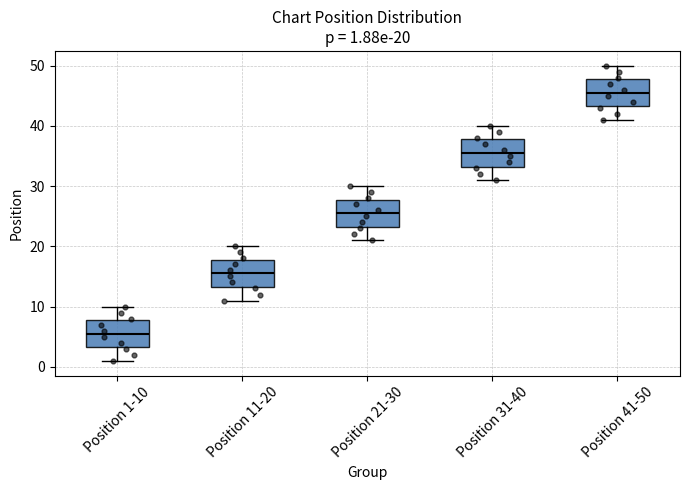

Which box's median line is the highest?

Position 41-50